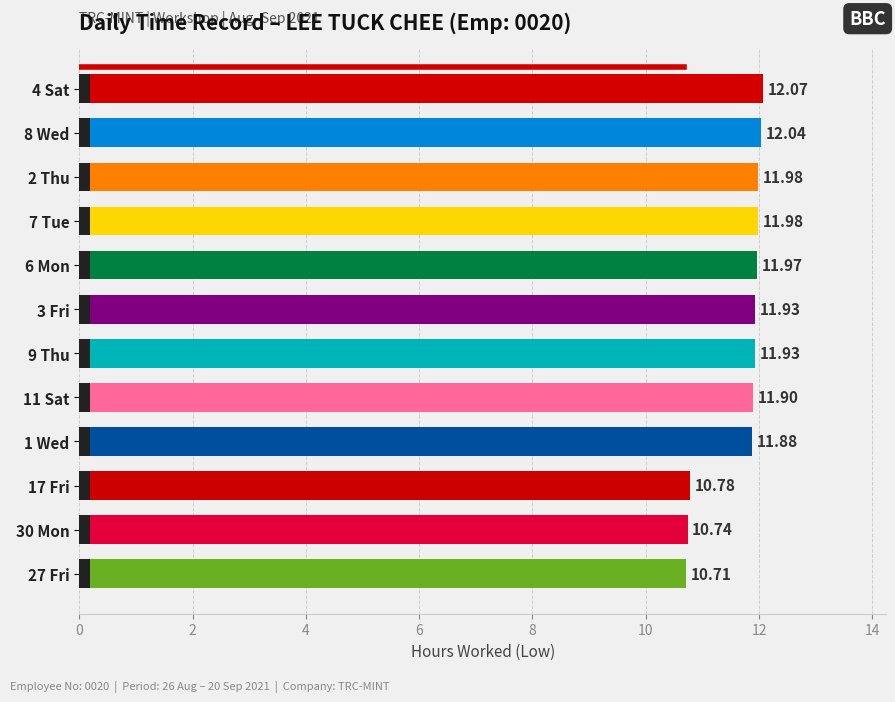

What is the minimum value shown in the chart?

10.7